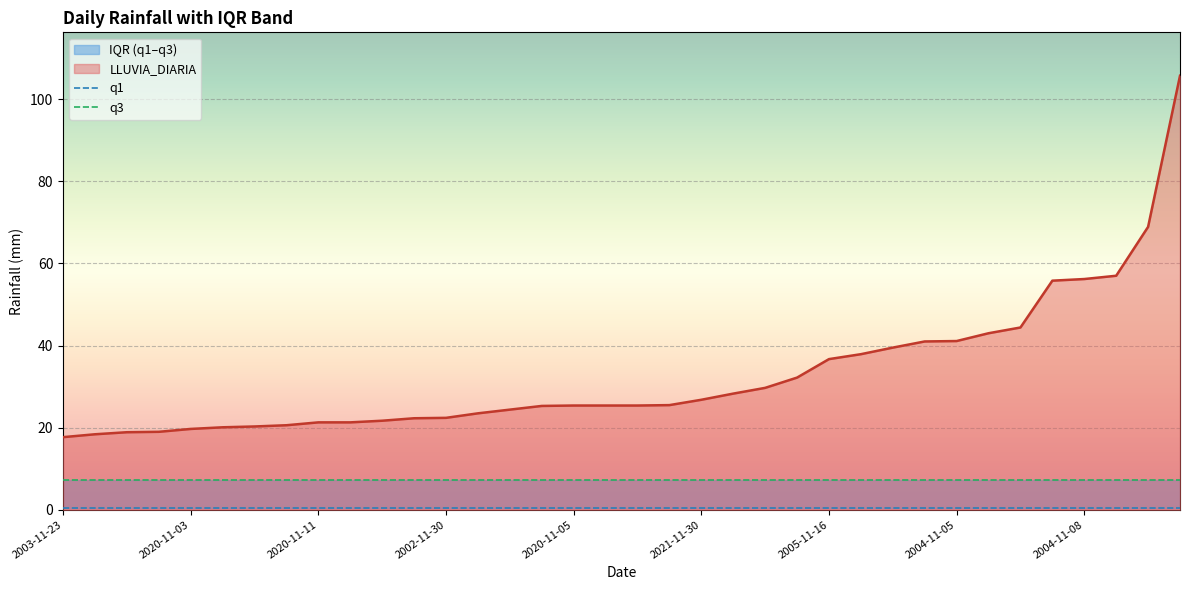

How many lines are shown in the chart?

2